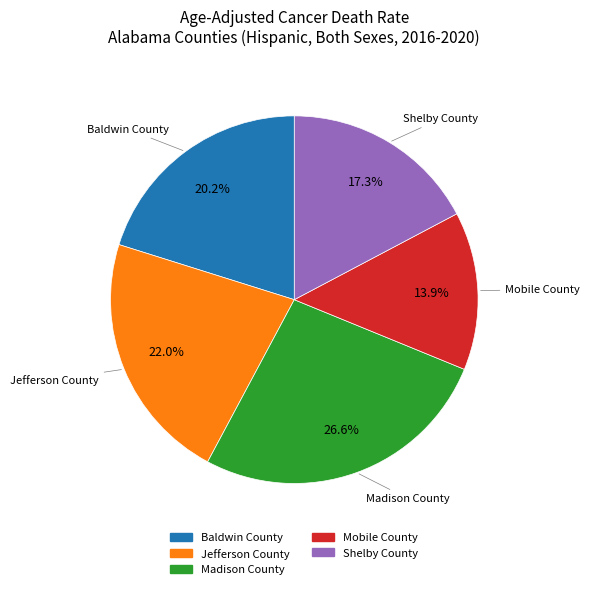

What is the ratio of the value at Mobile County to the value at Jefferson County?

0.6